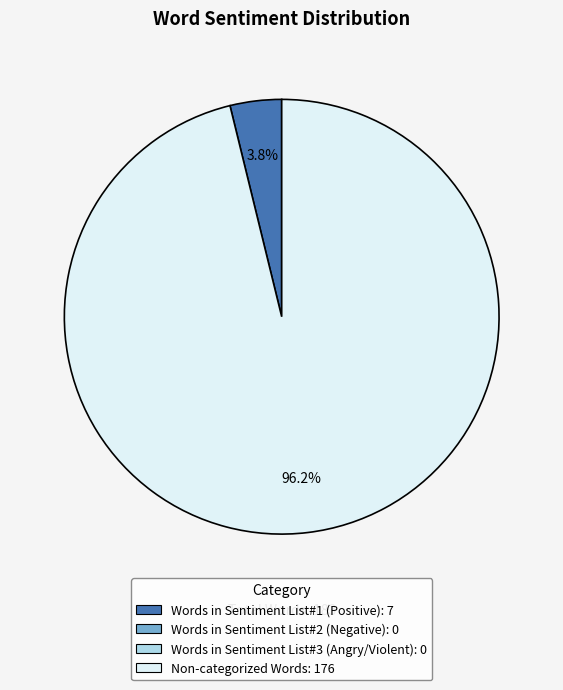

Does any single category account for the majority?

Yes